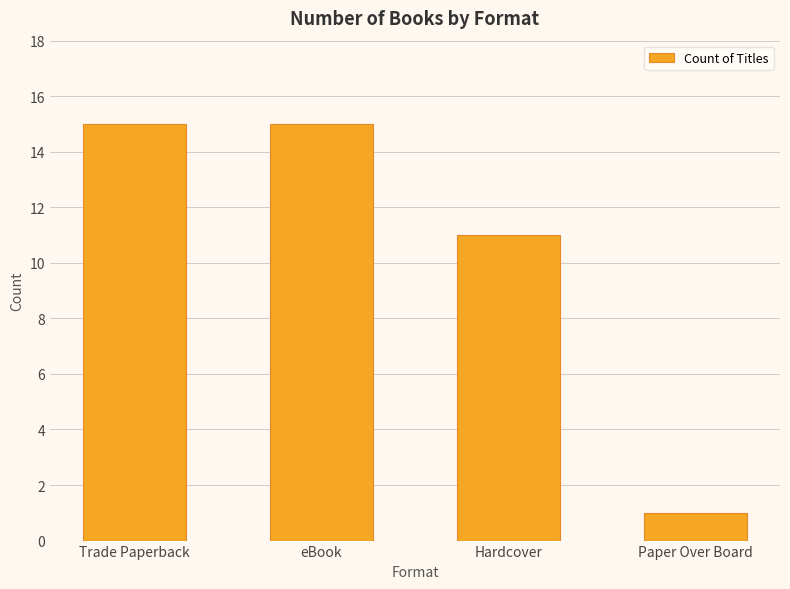

How many values are between 11 and 15?

3